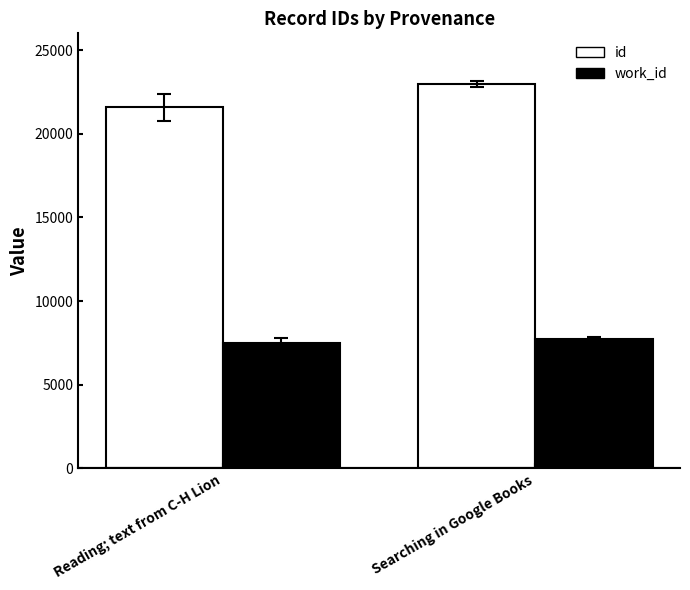

Which series changed the most between Reading; text from C-H Lion and Searching in Google Books?

id